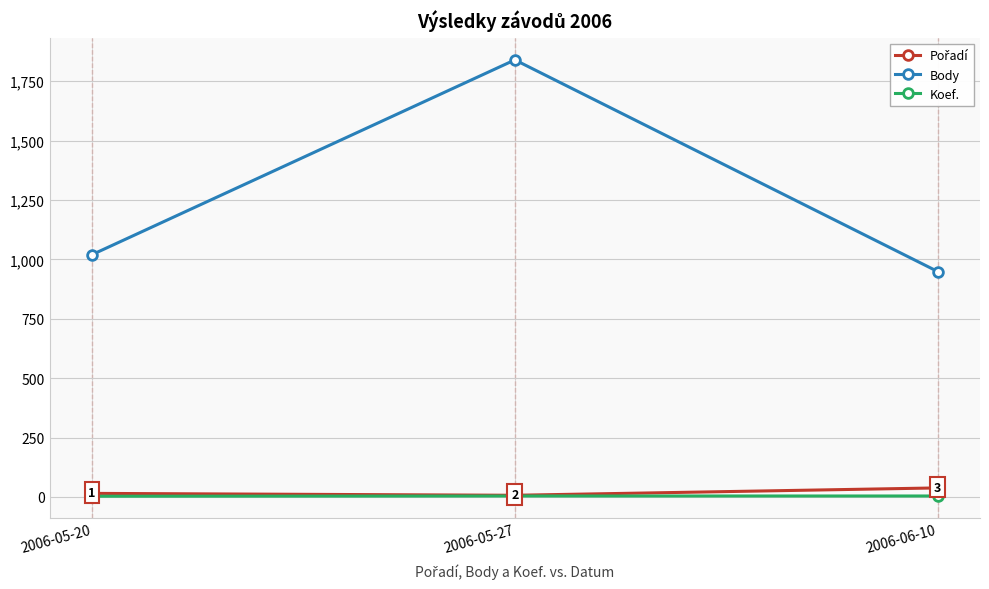

Read the Koef. value at 2006-06-10.

4